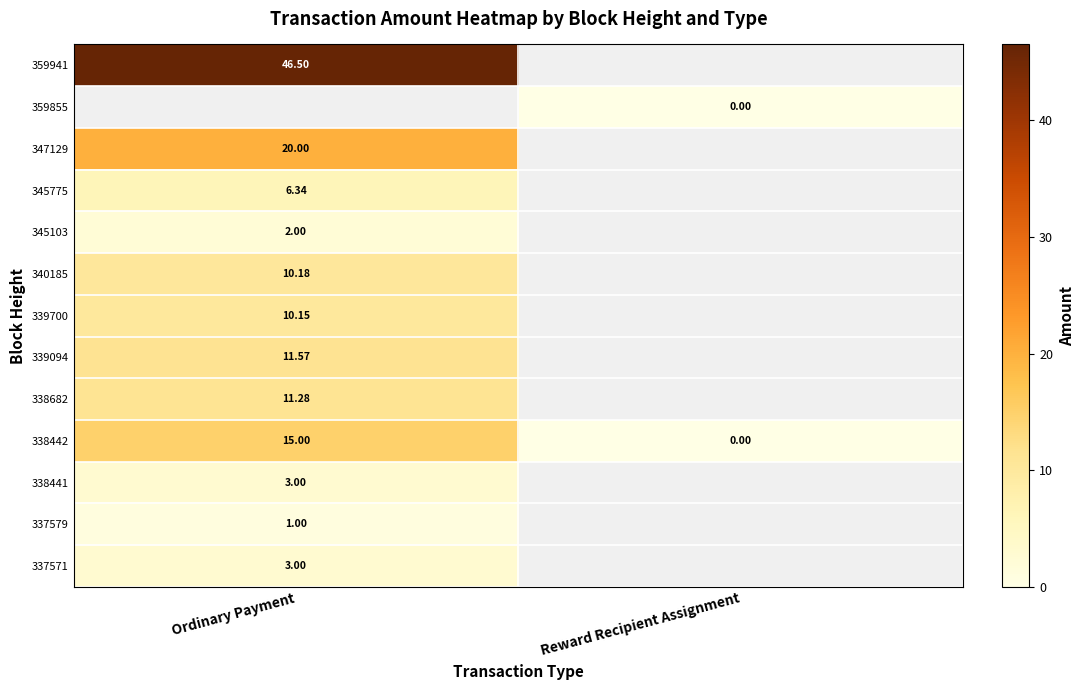

At how many categories does at least one series exceed 10?

1